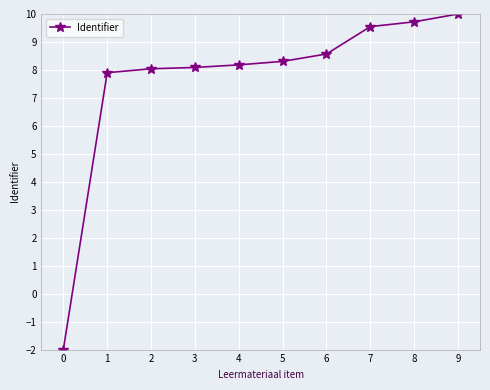

Is this an area chart (filled region under the line)?

No